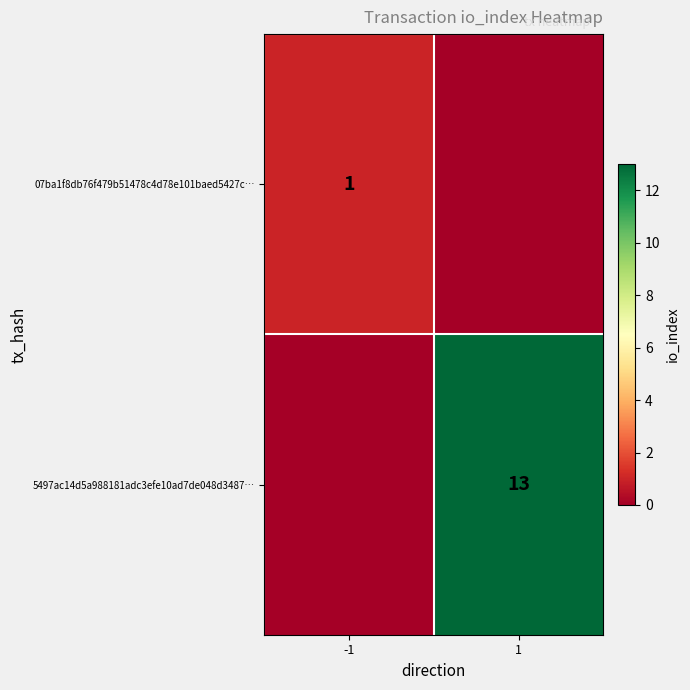

How many series are shown in this chart?

2